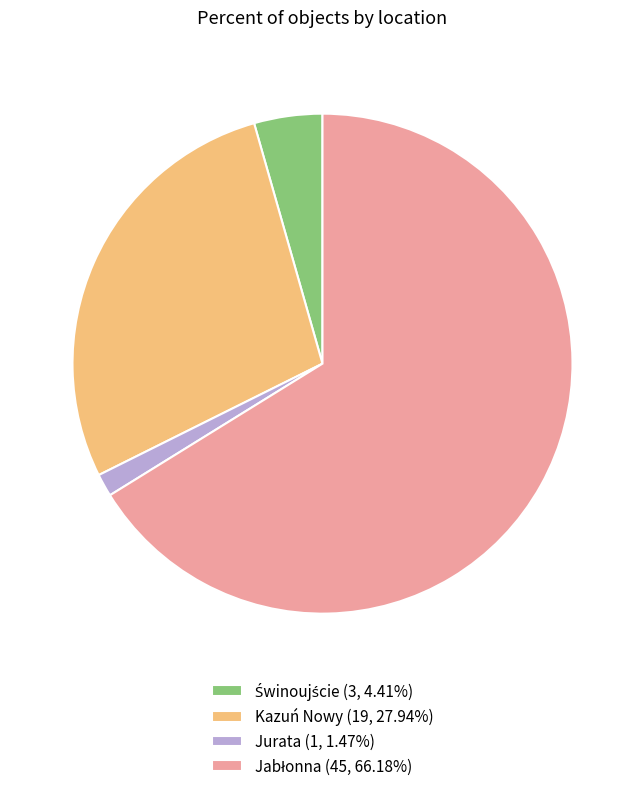

How many slices are in this pie chart?

4